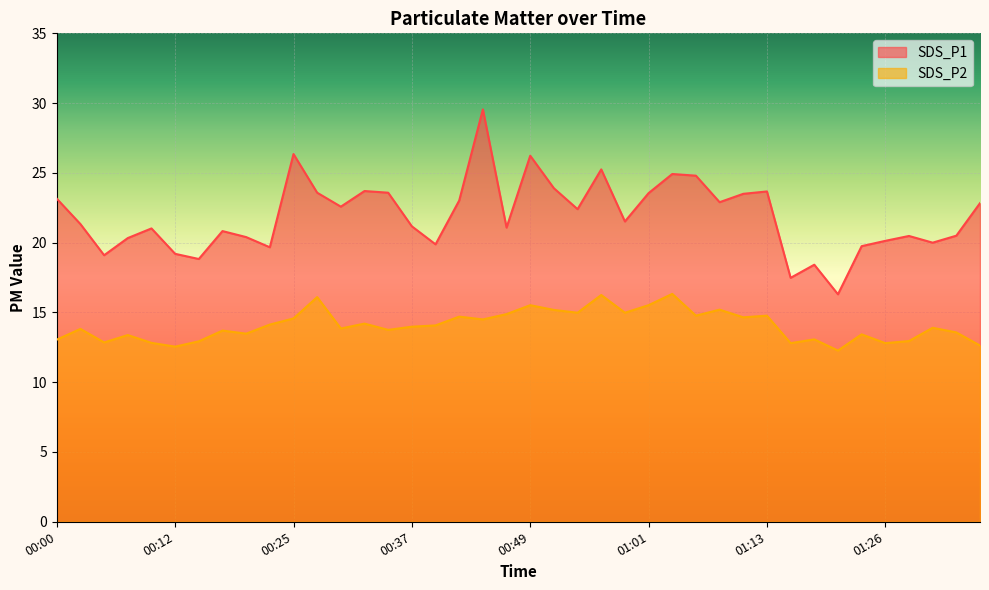

Between 01:06 and 01:11, which series saw the biggest shift?

SDS_P1